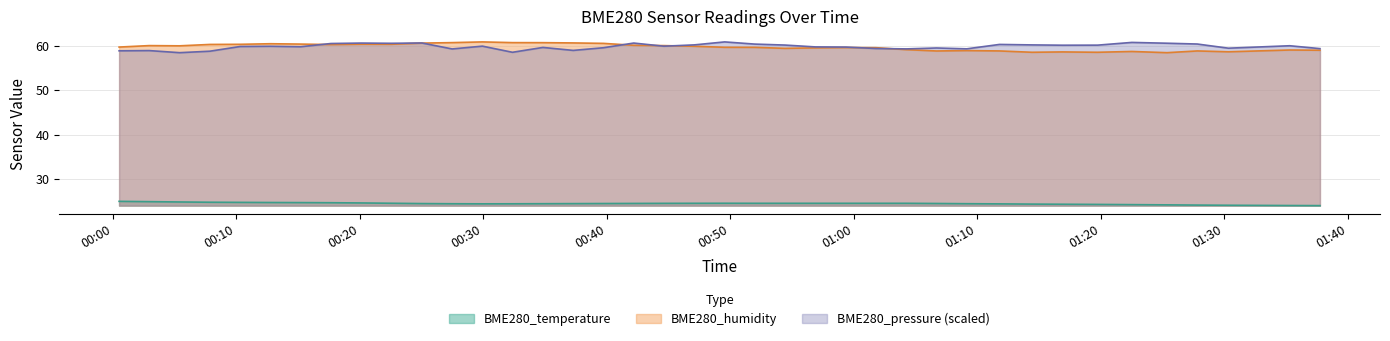

Read the BME280_temperature value at 2023/07/24 01:11:47.

24.4